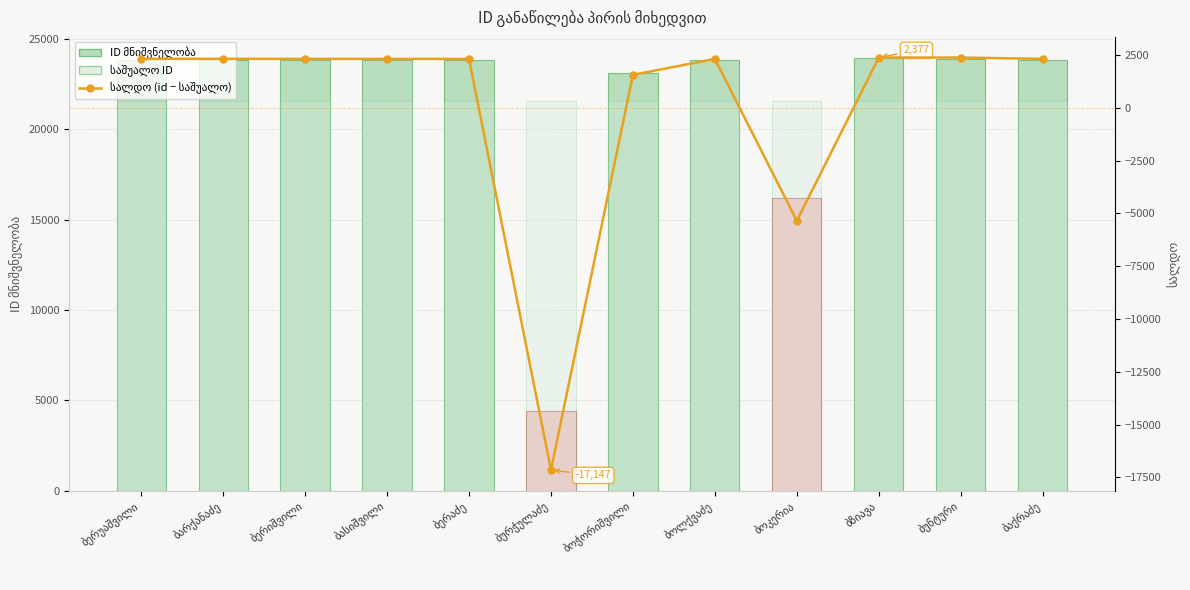

Is it true that ID მნიშვნელობა equals 38389.0 at ბუნტური?

False